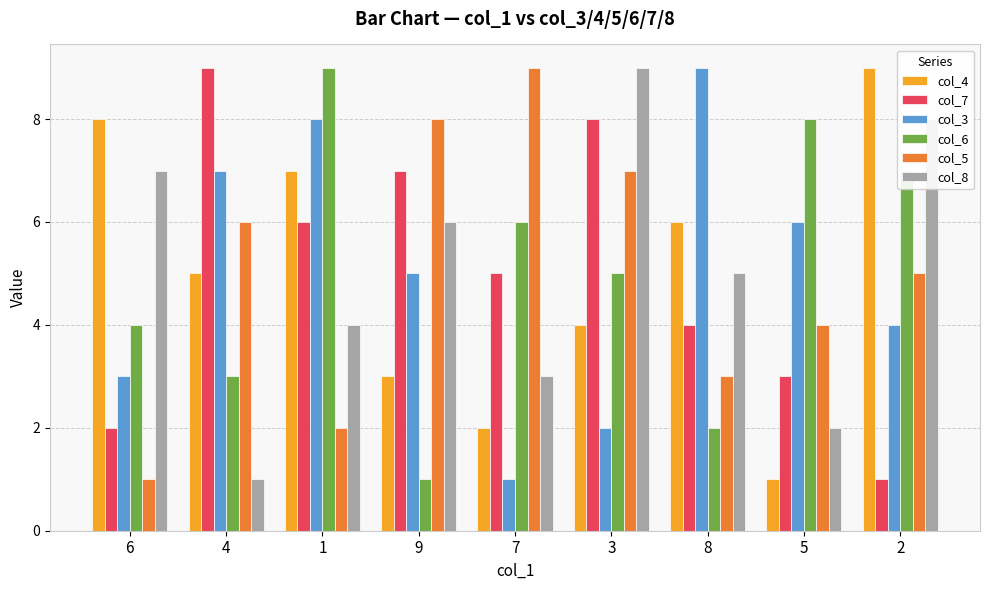

Reading left to right, extract all data points from this chart.

col_4: 6=8	4=5	1=7	9=3	7=2	3=4	8=6	5=1	2=9
col_7: 6=2	4=9	1=6	9=7	7=5	3=8	8=4	5=3	2=1
col_3: 6=3	4=7	1=8	9=5	7=1	3=2	8=9	5=6	2=4
col_6: 6=4	4=3	1=9	9=1	7=6	3=5	8=2	5=8	2=7
col_5: 6=1	4=6	1=2	9=8	7=9	3=7	8=3	5=4	2=5
col_8: 6=7	4=1	1=4	9=6	7=3	3=9	8=5	5=2	2=8